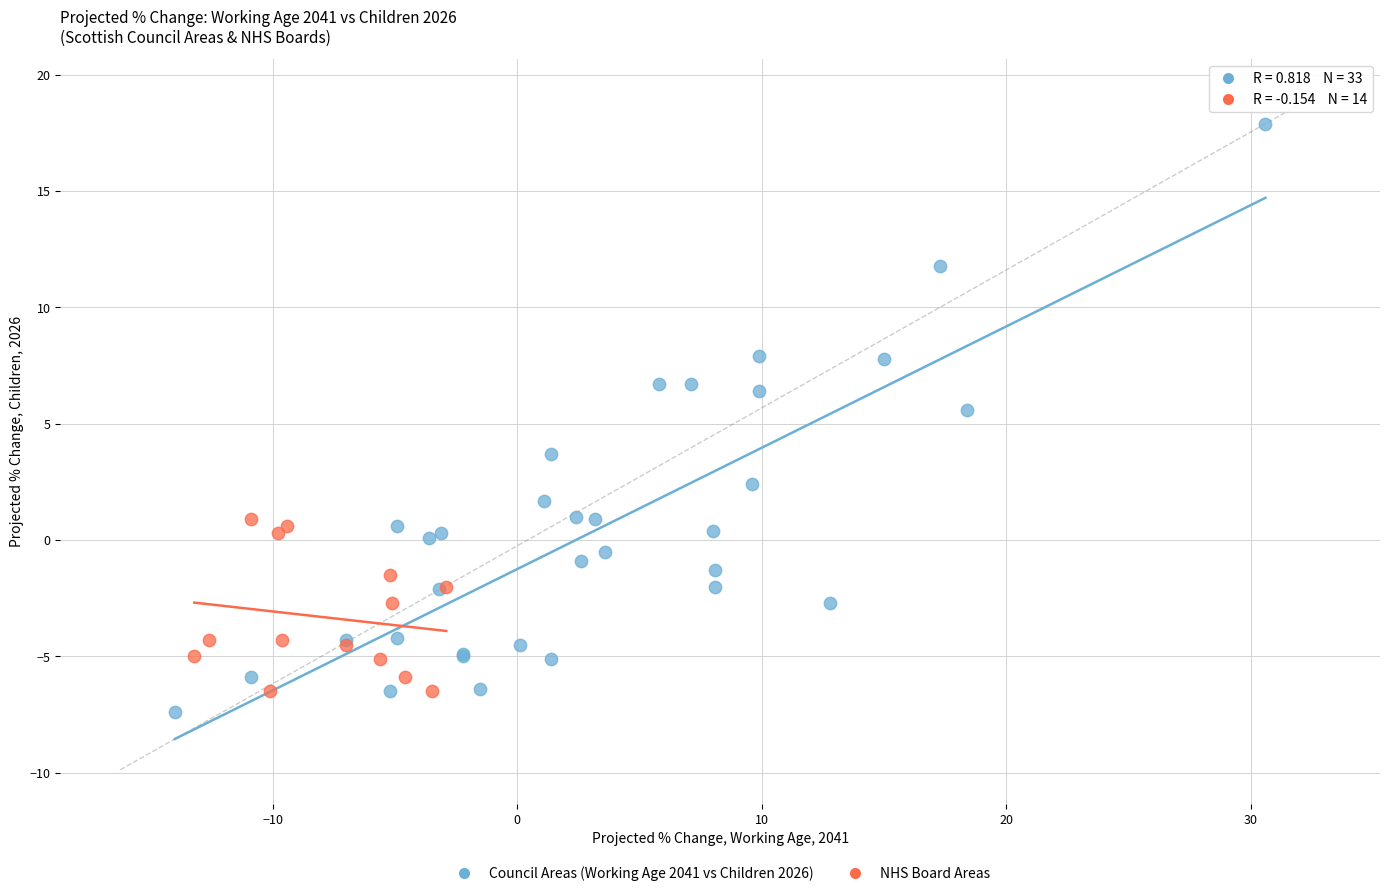

Which series reaches the maximum Y coordinate?

Council Areas (Working Age 2041 vs Children 2026)